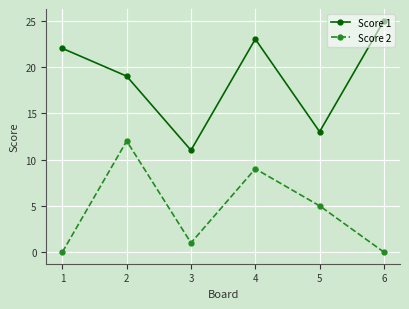

Does the chart display data point markers on the line(s)?

Yes